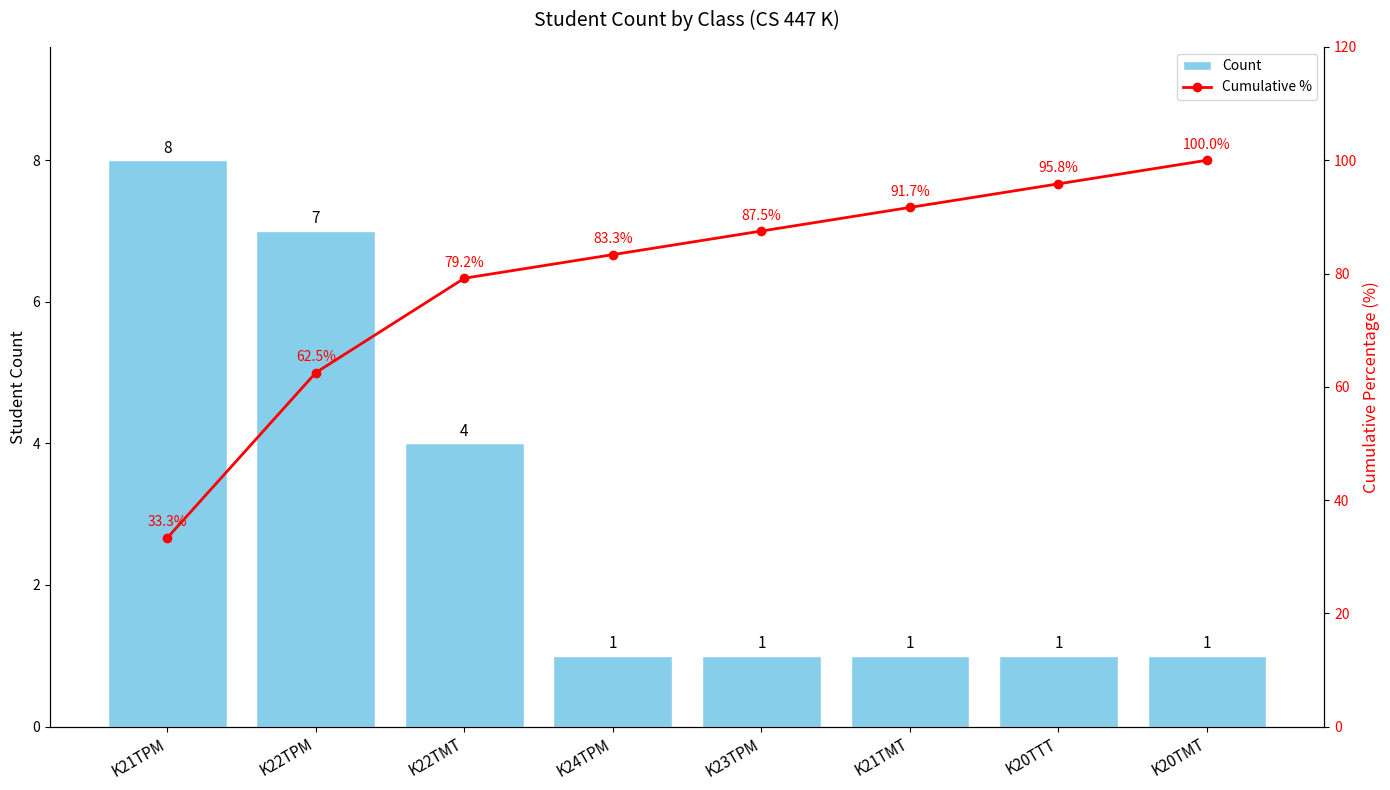

The value of Cumulative % at K23TPM is 87.5. True or false?

True